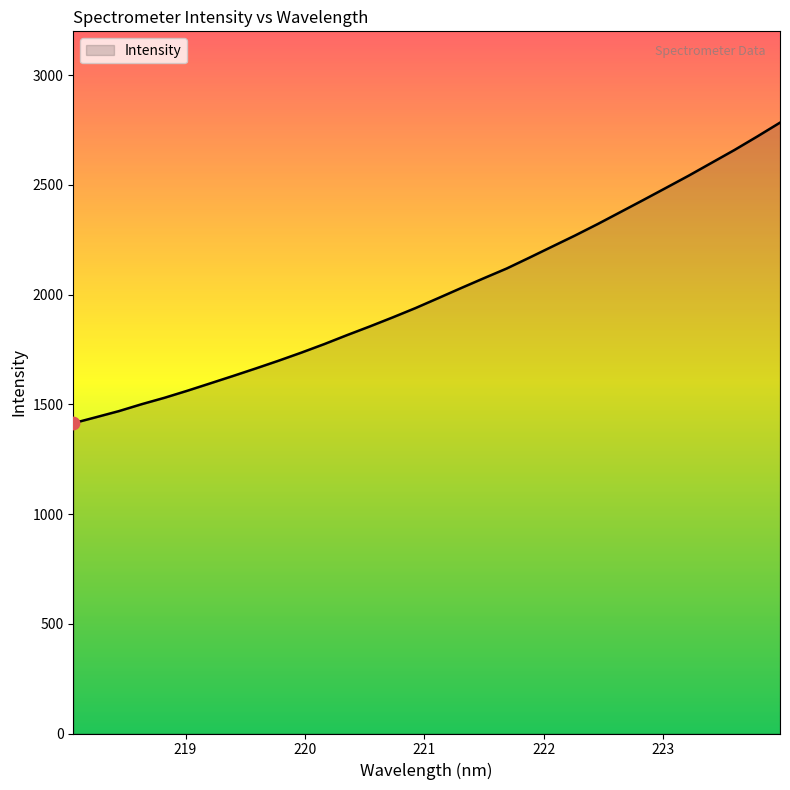

What is the difference between the maximum and minimum values?

1369.8